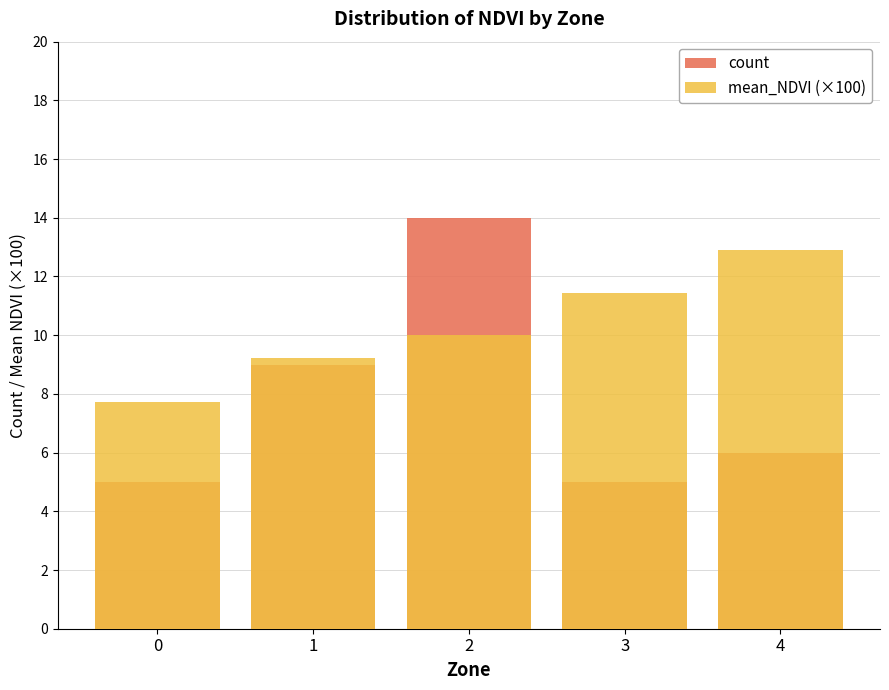

How many data points in count are above 6?

2